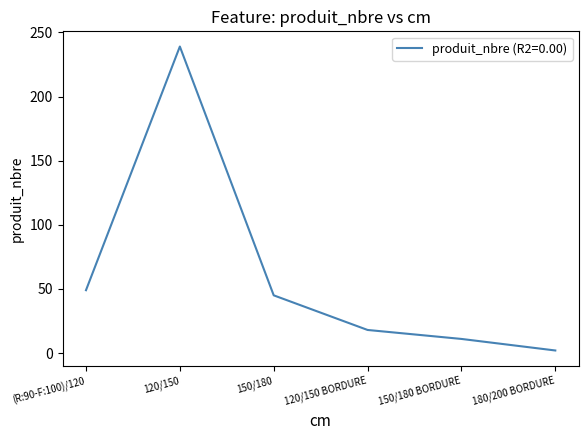

At which label is the value closest to 120?

(R:90-F:100)/120